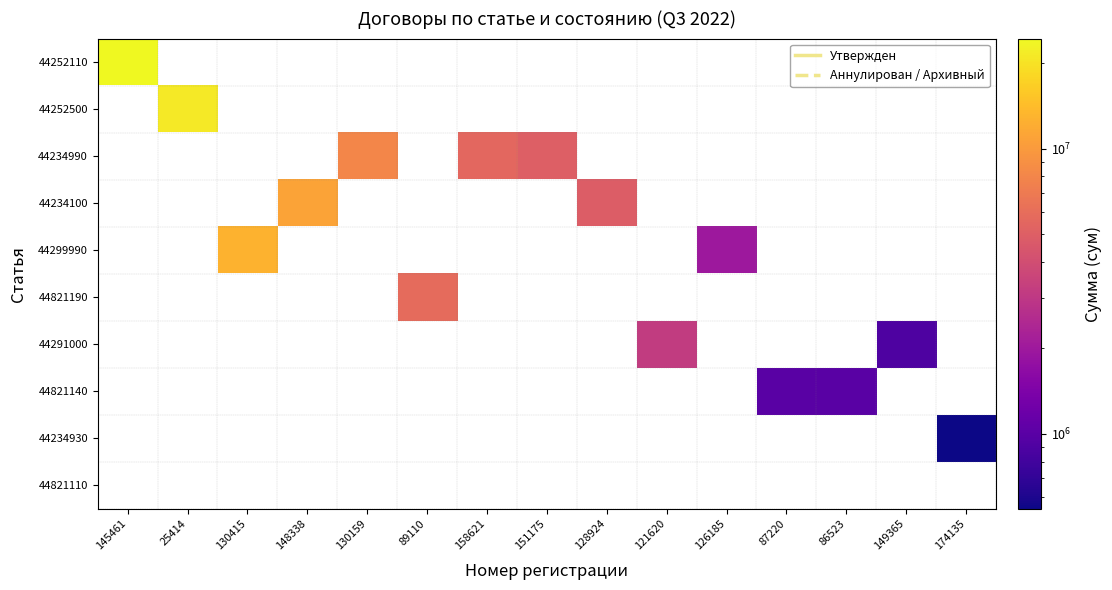

Rank the series at 174135 from highest to lowest value.

44252110, 44252500, 44234990, 44234100, 44299990, 44821190, 44291000, 44821140, 44234930, 44821110